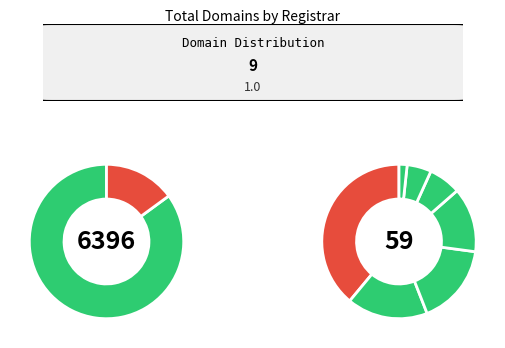

What is the majority slice?

beijing guoxu